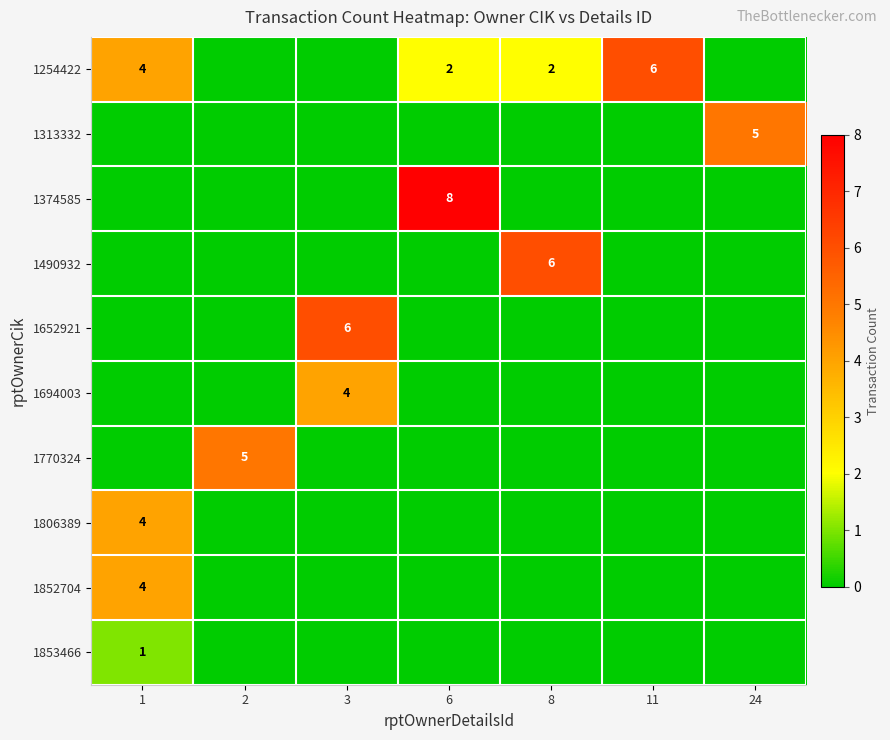

How many data points in 1254422 are less than 2?

3